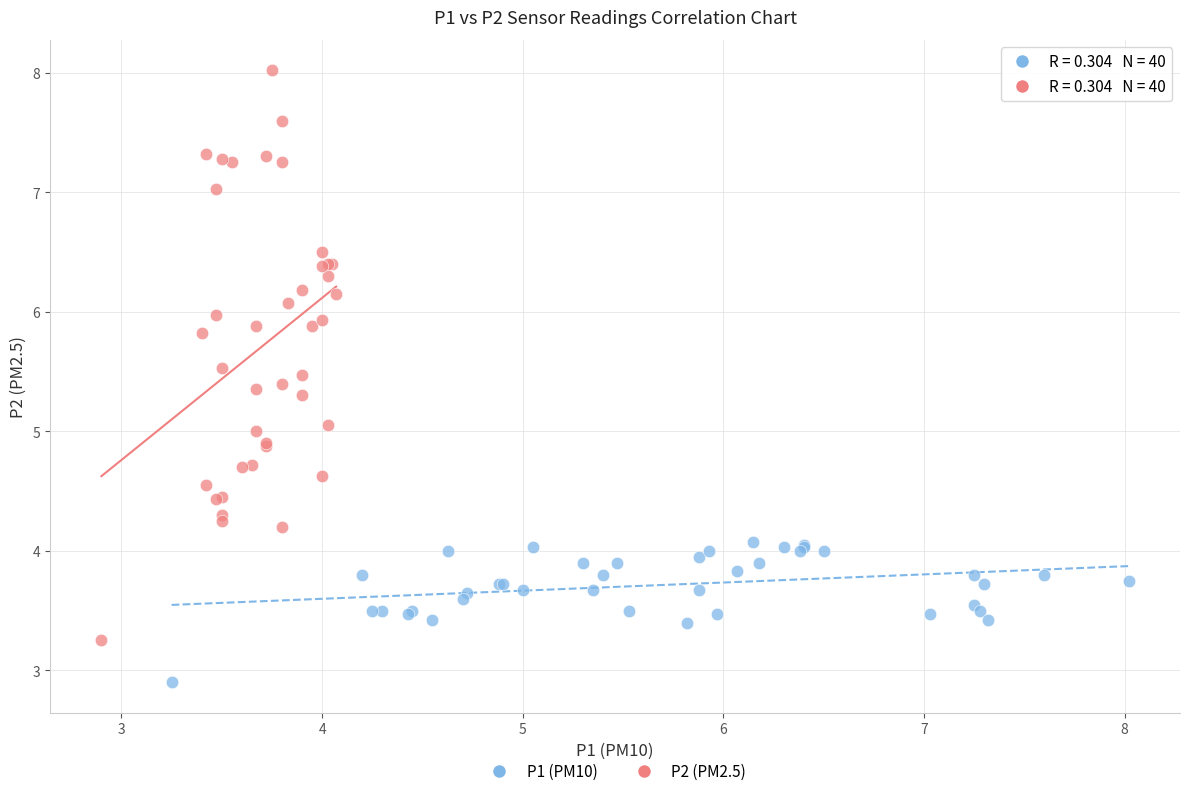

Which series contains the highest Y value?

P2 (PM2.5)